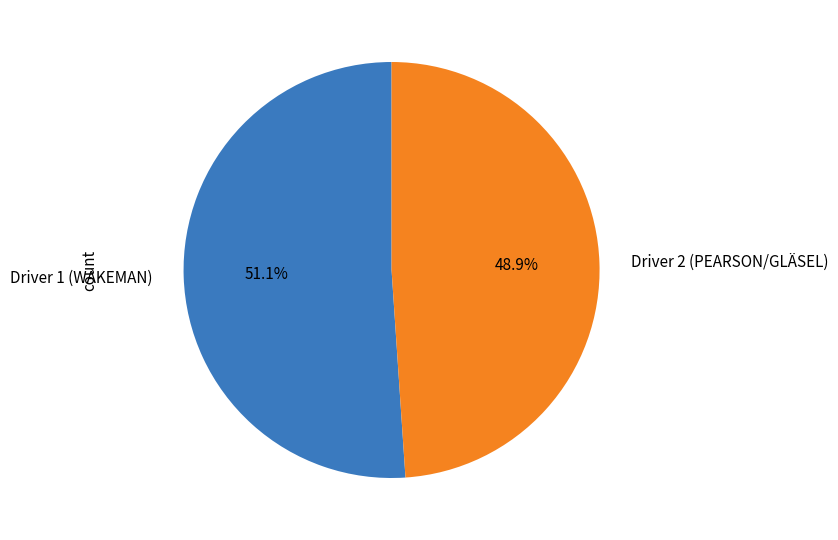

How many slices are in this pie chart?

2